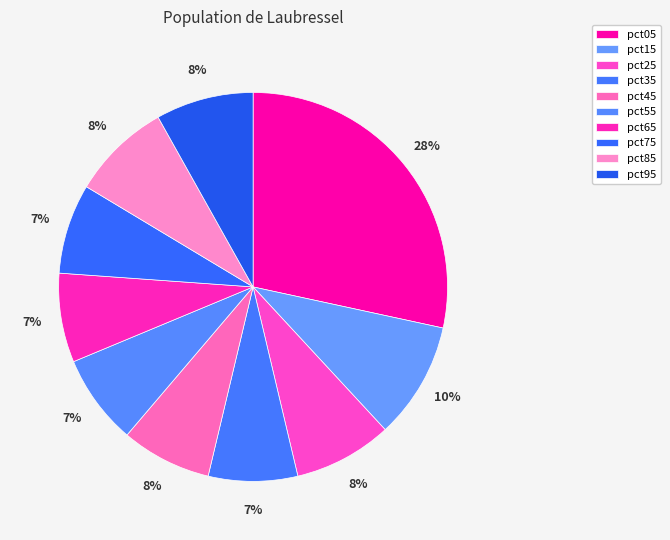

To the nearest percent, what percentage of the pie is pct75?

7%